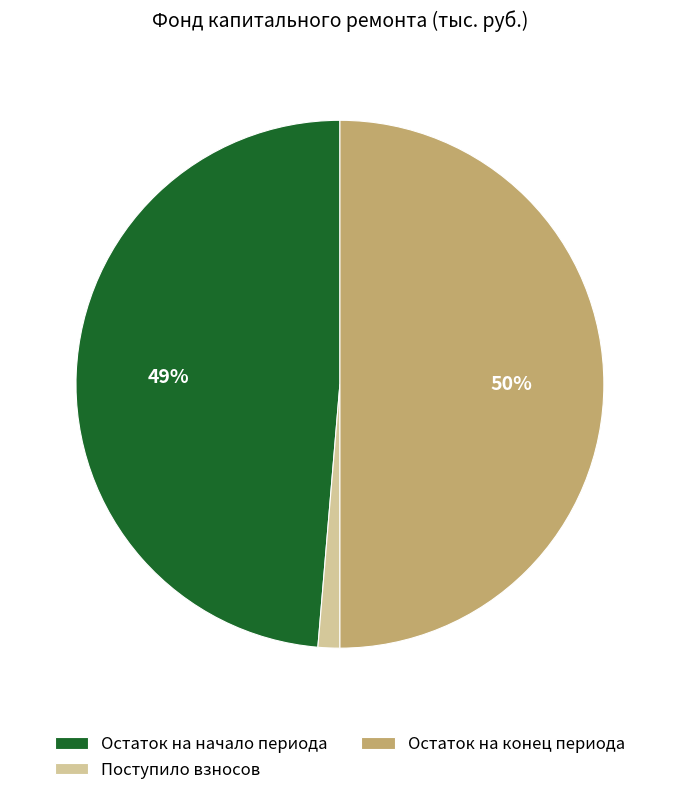

How many slices are in this pie chart?

3